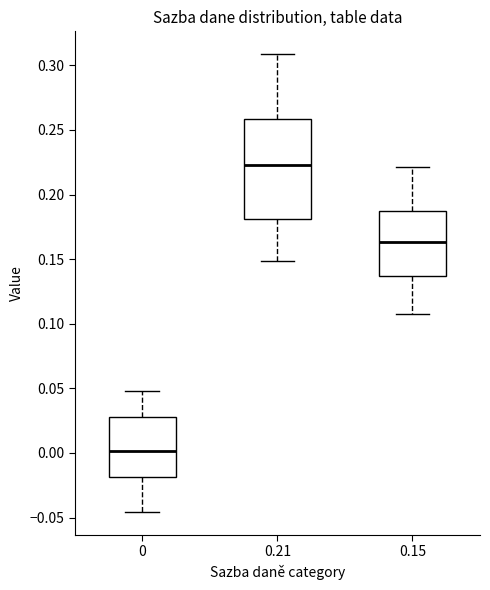

Comparing the boxes themselves (not the whiskers), which one is the tallest?

0.21